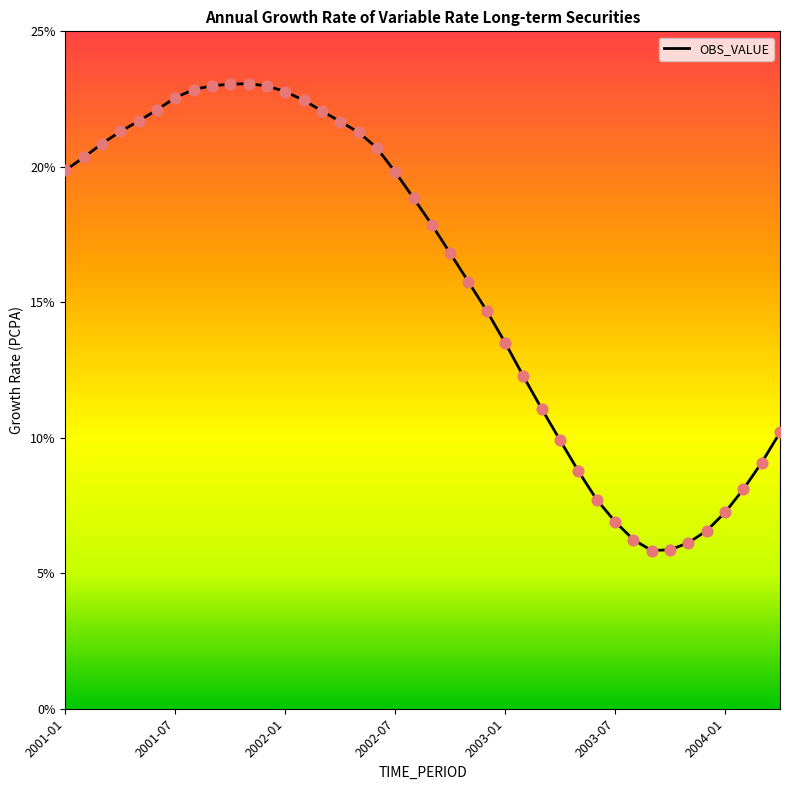

What is the greatest value displayed?

23.1